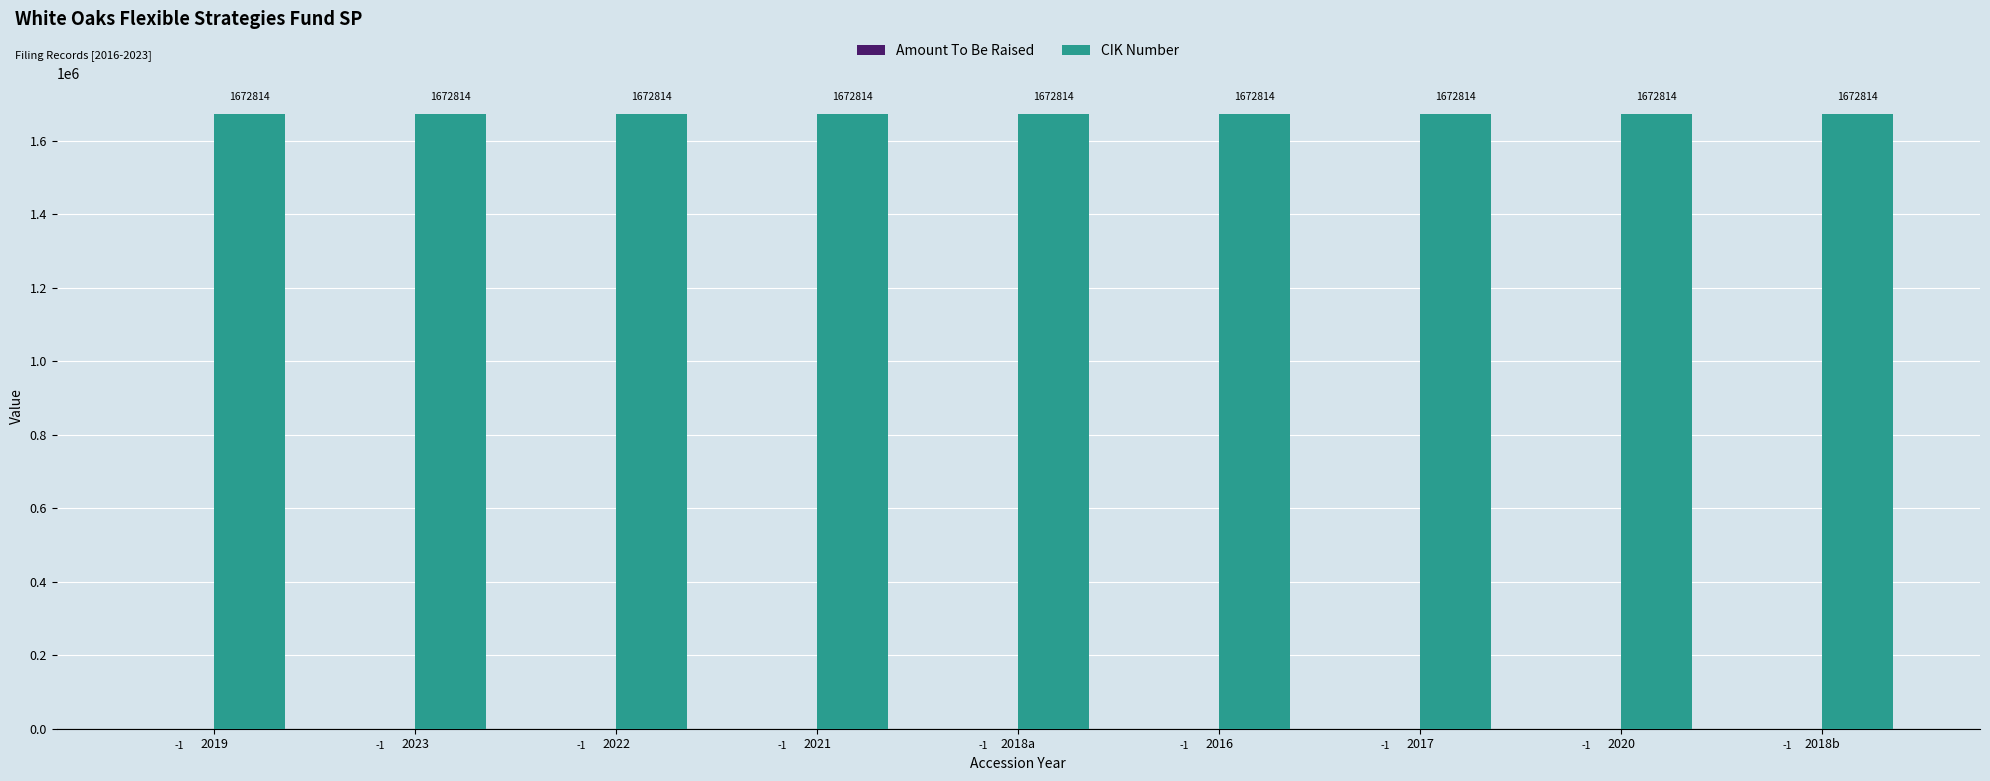

How many groups of bars are there?

9